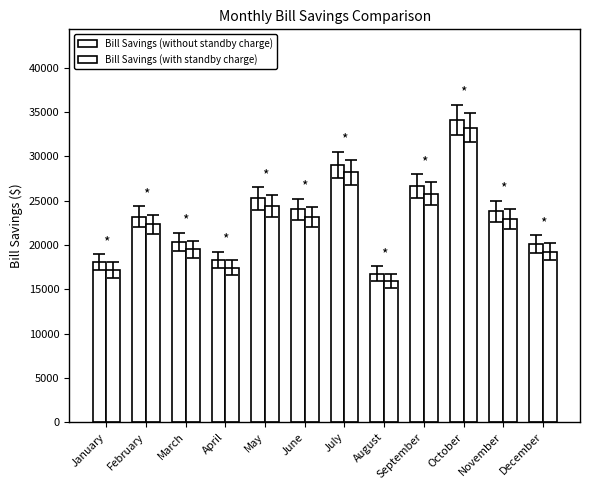

Reading left to right, list all the values displayed in this chart.

Bill Savings (without standby charge): 18046.8	23192.9	20368.9	18312.1	25269.2	24020.3	29053.3	16774.2	26637.6	34110.0	23803.7	20099.4
Bill Savings (with standby charge): 17183.1	22329.2	19505.2	17448.4	24405.5	23156.6	28189.5	15910.5	25773.8	33246.2	22939.9	19235.7